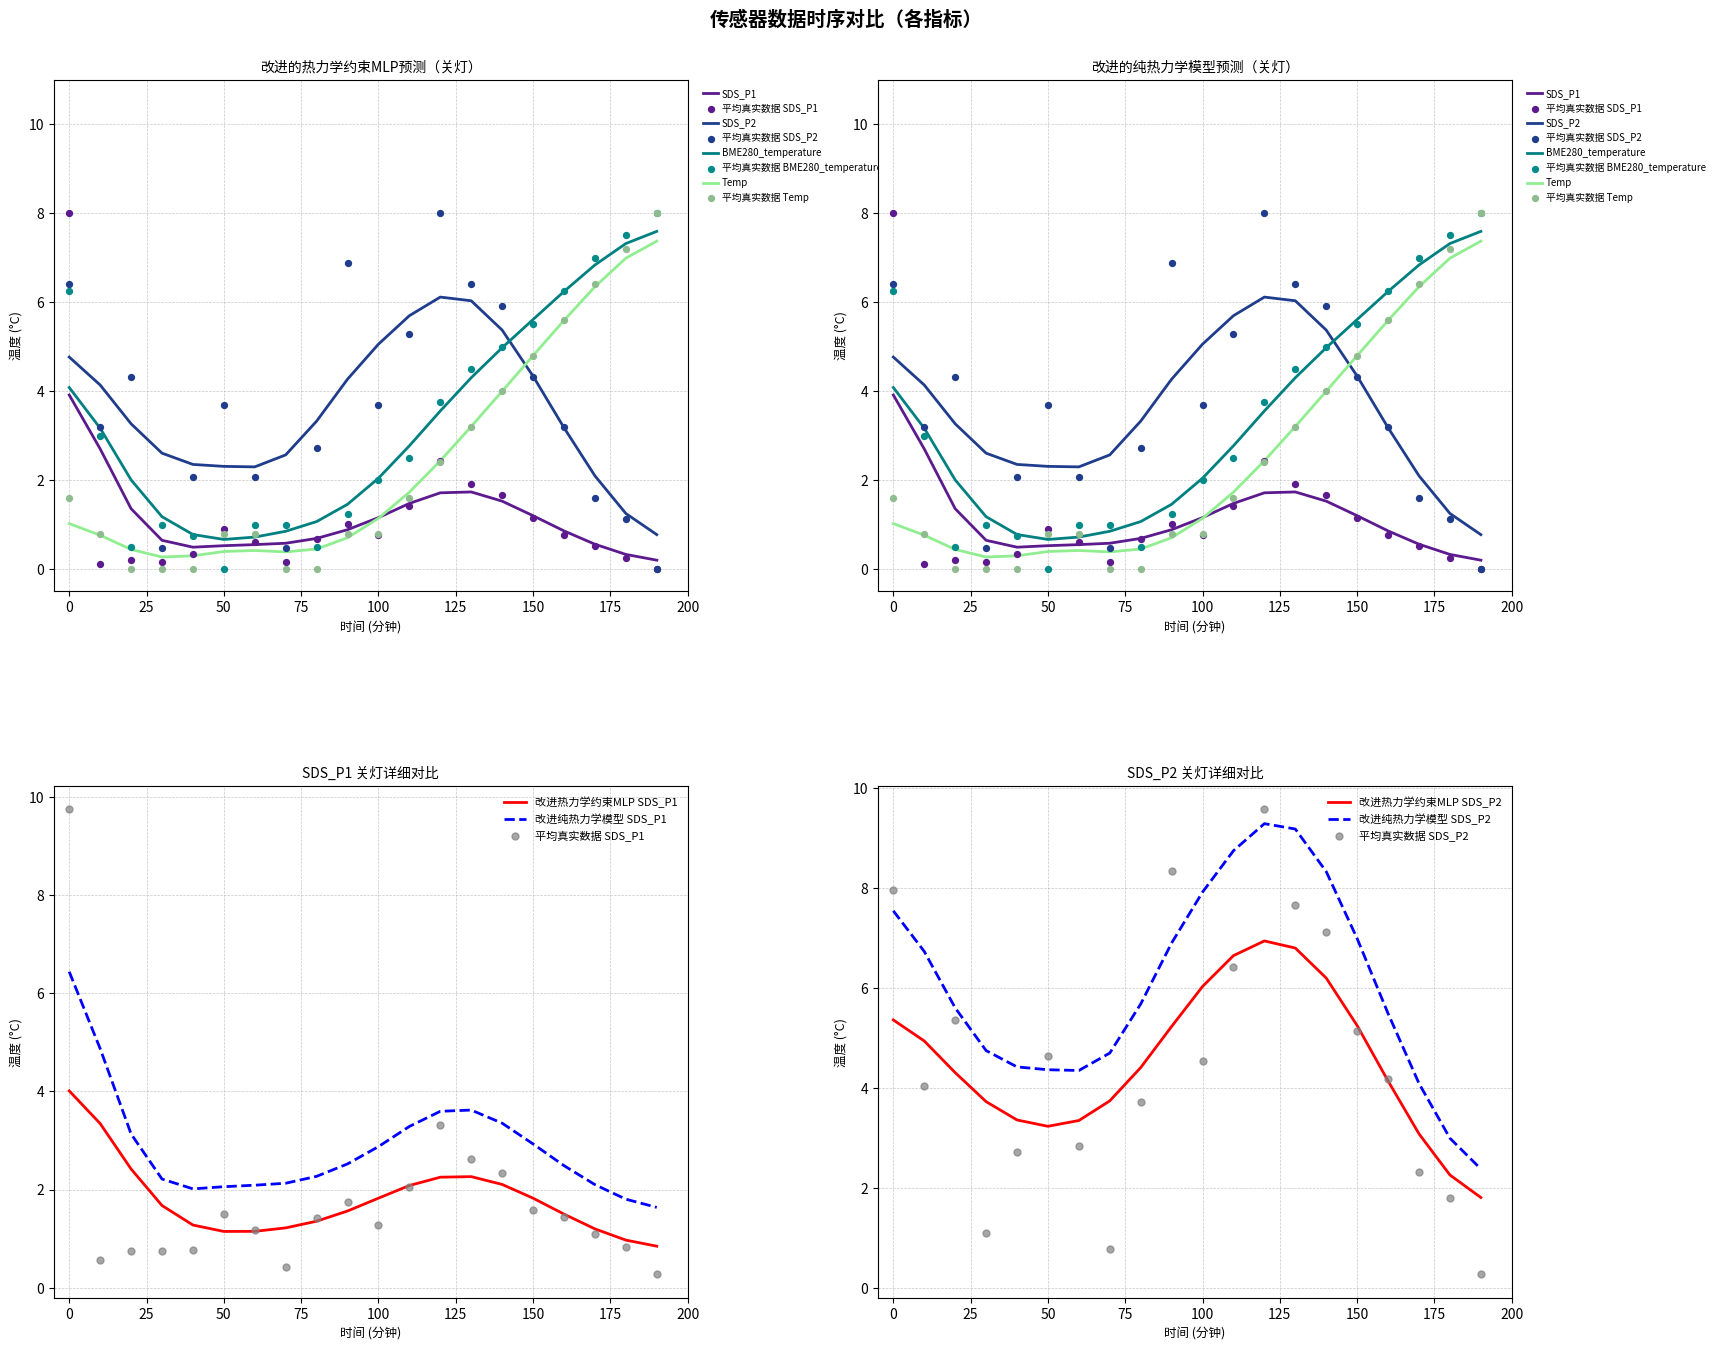

True or false: 改进纯热力学模型 SDS_P1 and 改进热力学约束MLP SDS_P1 intersect in this chart.

False